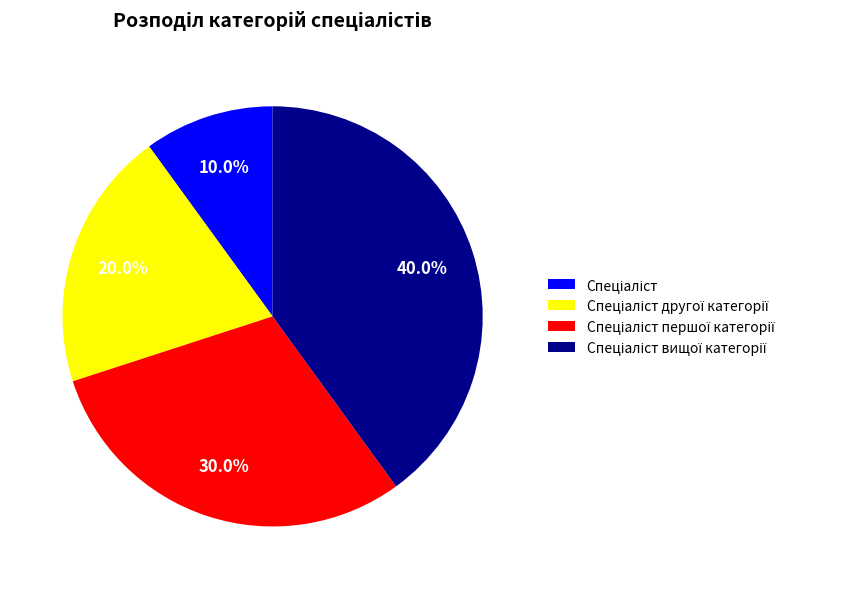

Is there a majority slice in this chart?

No